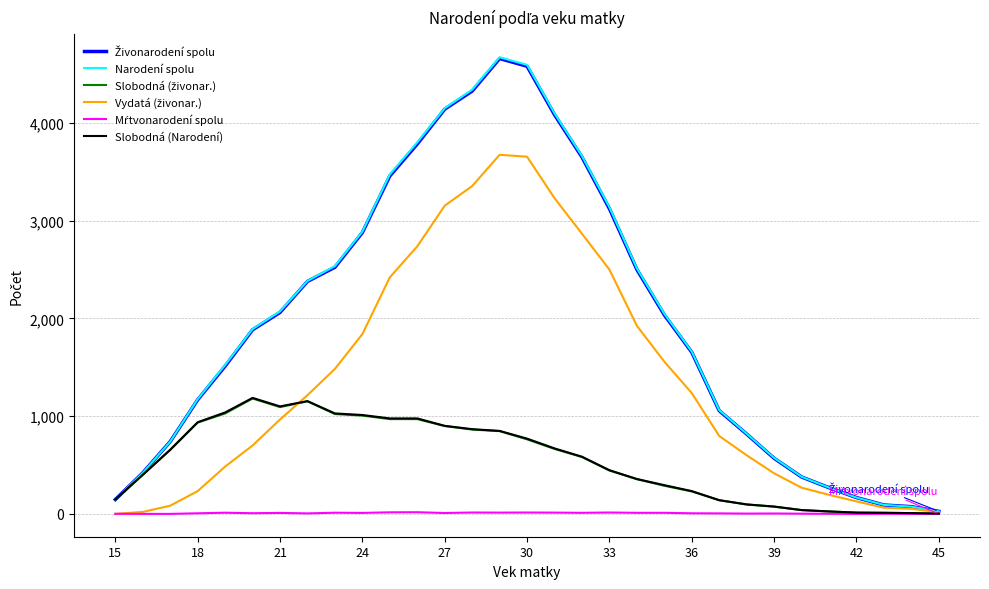

Which series has the widest spread of values?

Narodení spolu